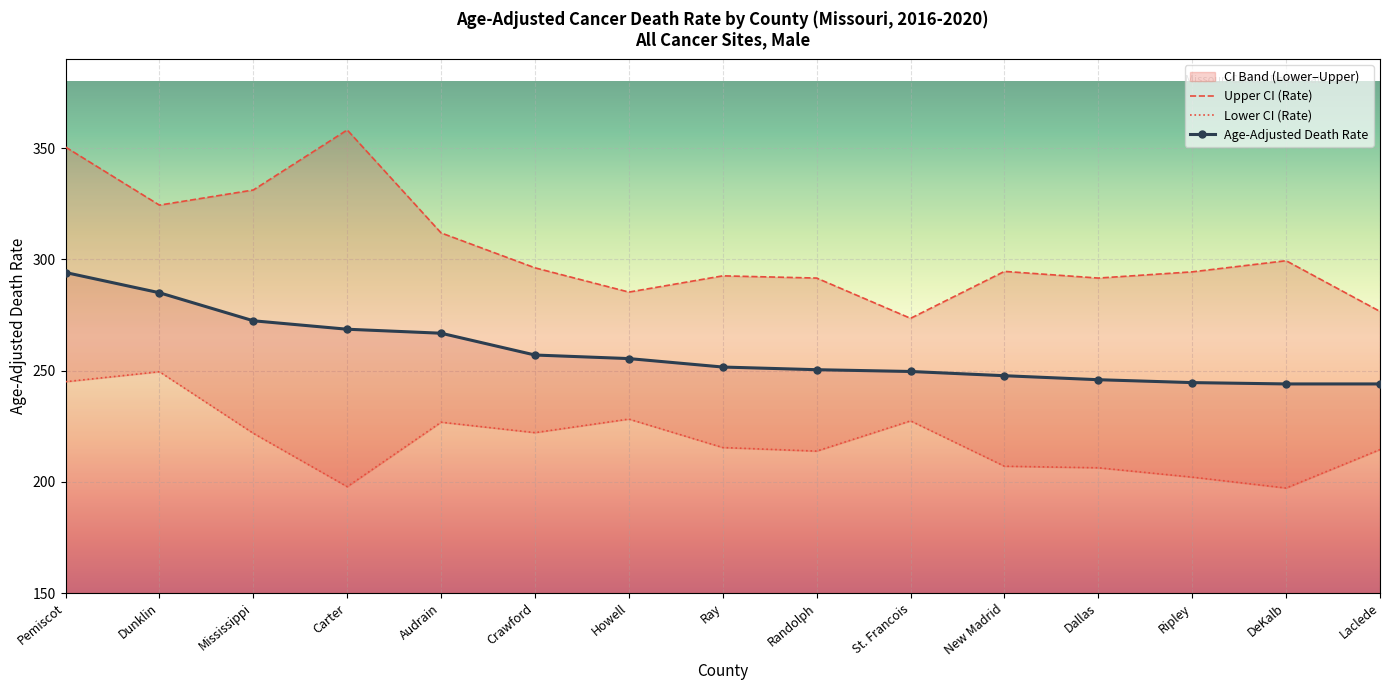

How many lines are shown in the chart?

3